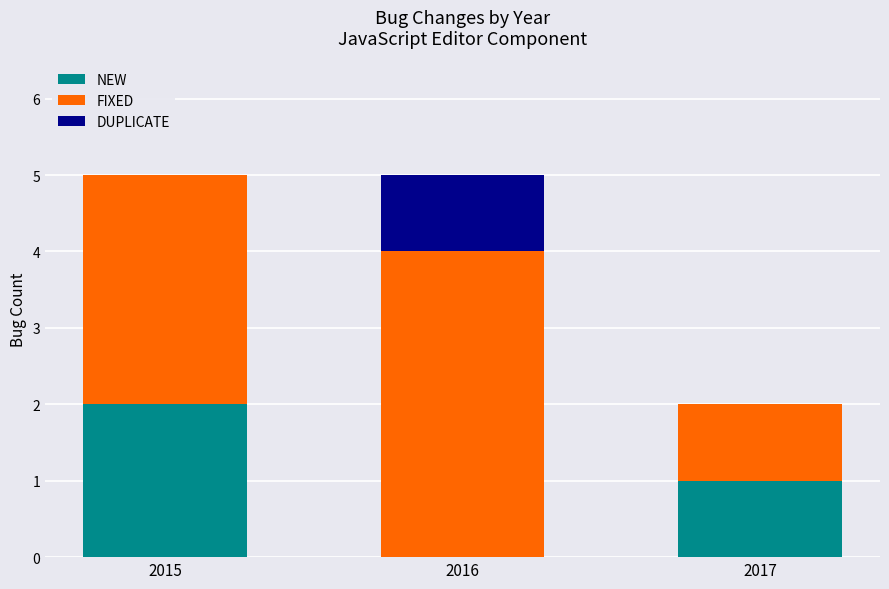

How many data points does each series have?

3